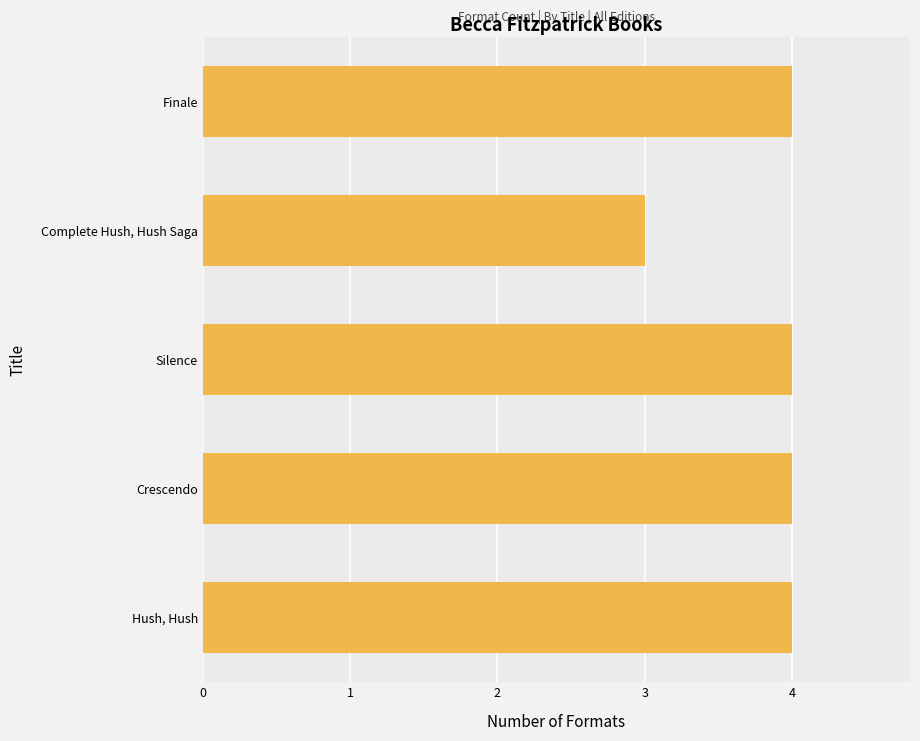

The value at Complete Hush, Hush Saga is 2. True or false?

False